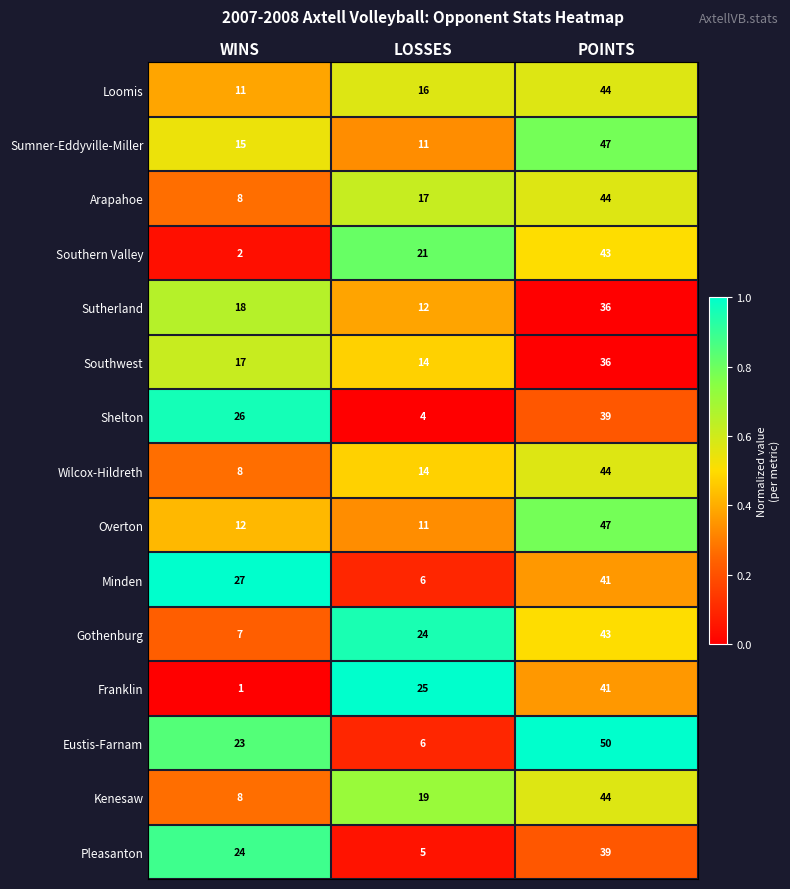

The value of Sumner-Eddyville-Miller at LOSSES is 20. True or false?

False